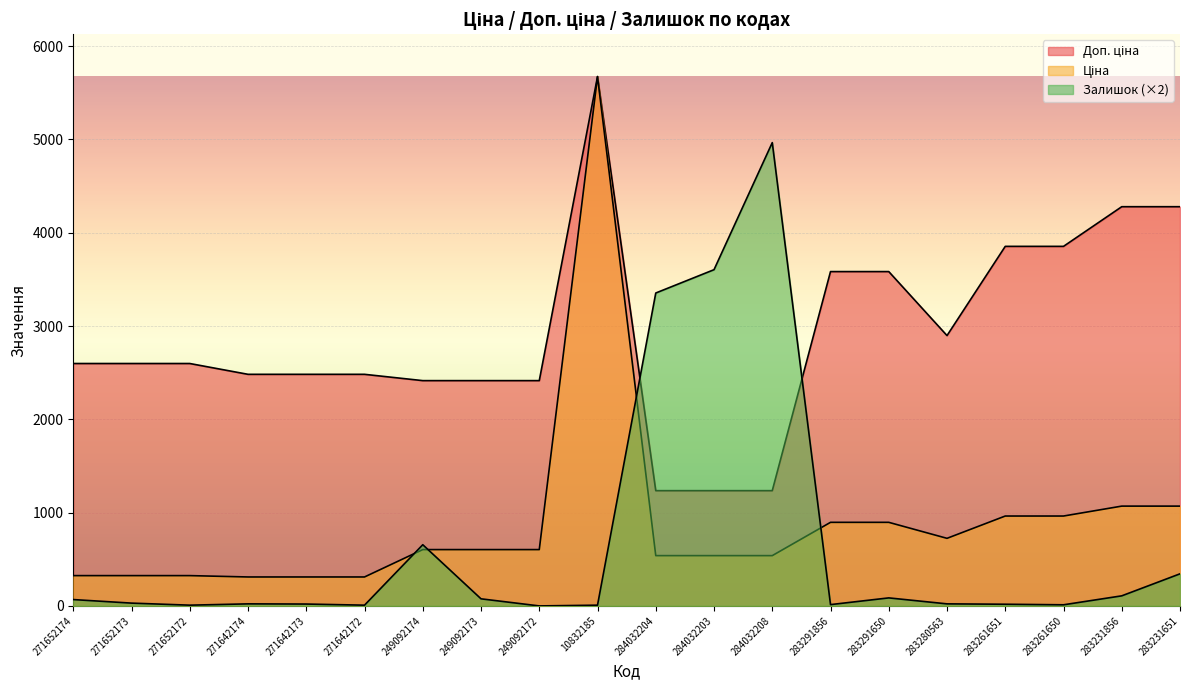

Which label corresponds to the largest value in the chart?

10832185